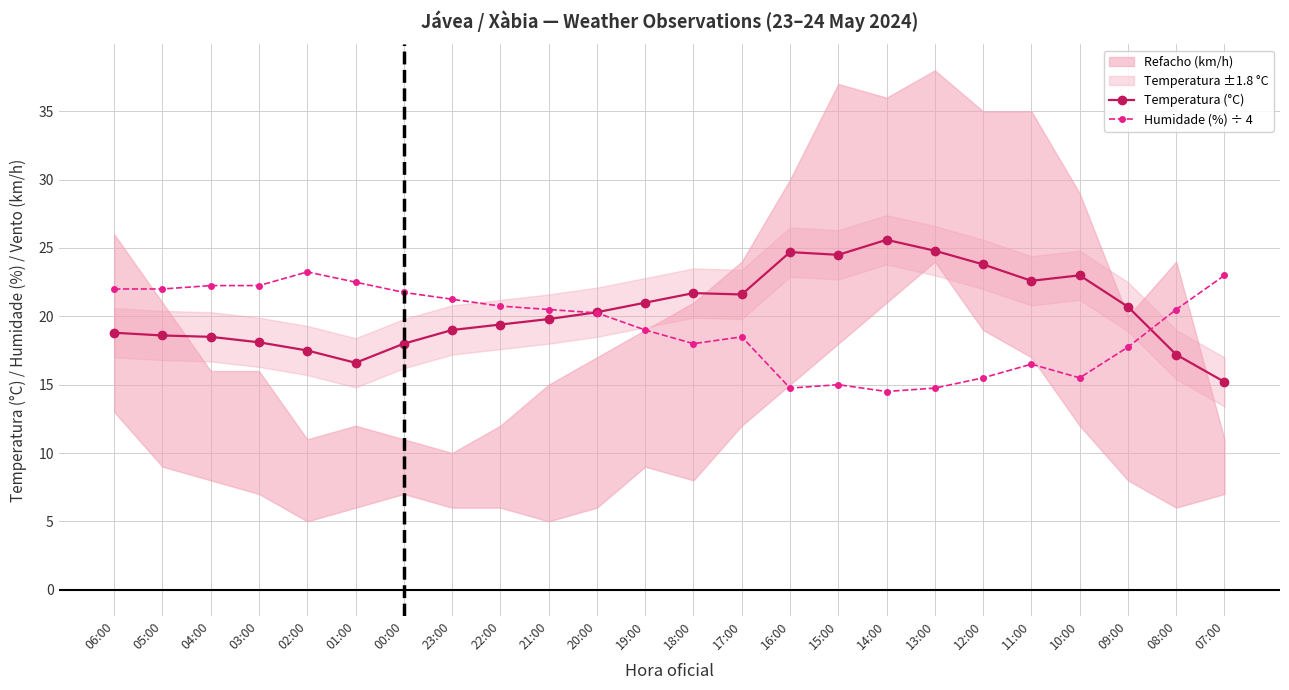

Which series changed the most between 04:00 and 08:00?

Humidade (%) ÷ 4